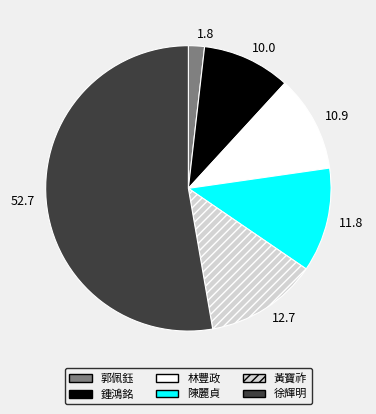

Rank the categories by value from highest to lowest.

徐輝明, 黃寶祚, 陳麗貞, 林豐政, 鍾鴻銘, 郭佩鈺